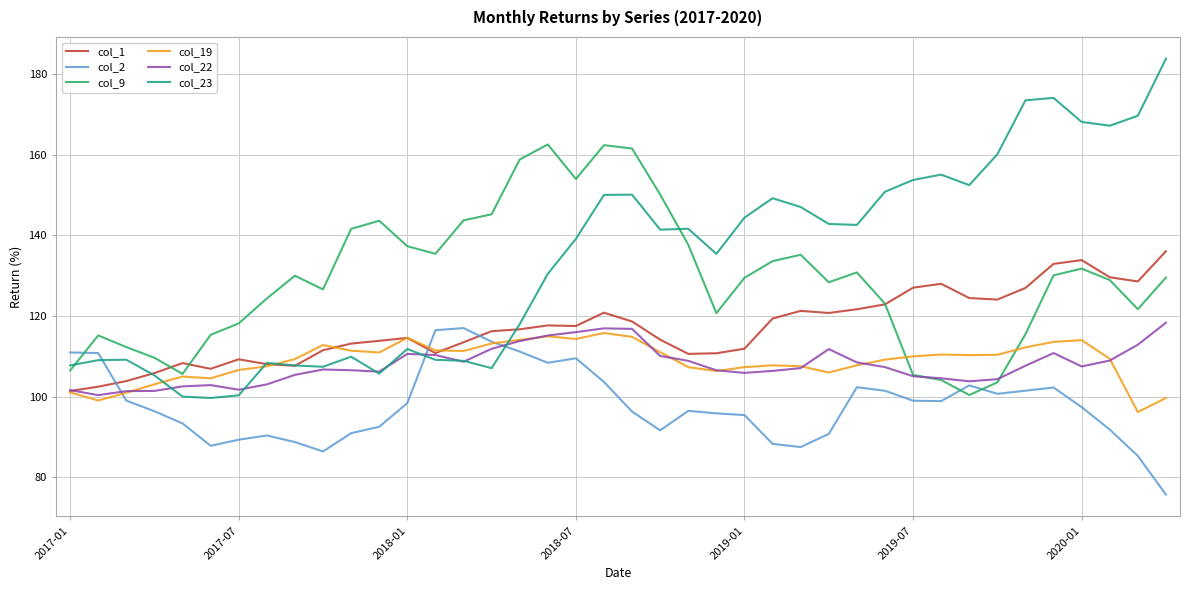

How many categories are shown in the chart?

40